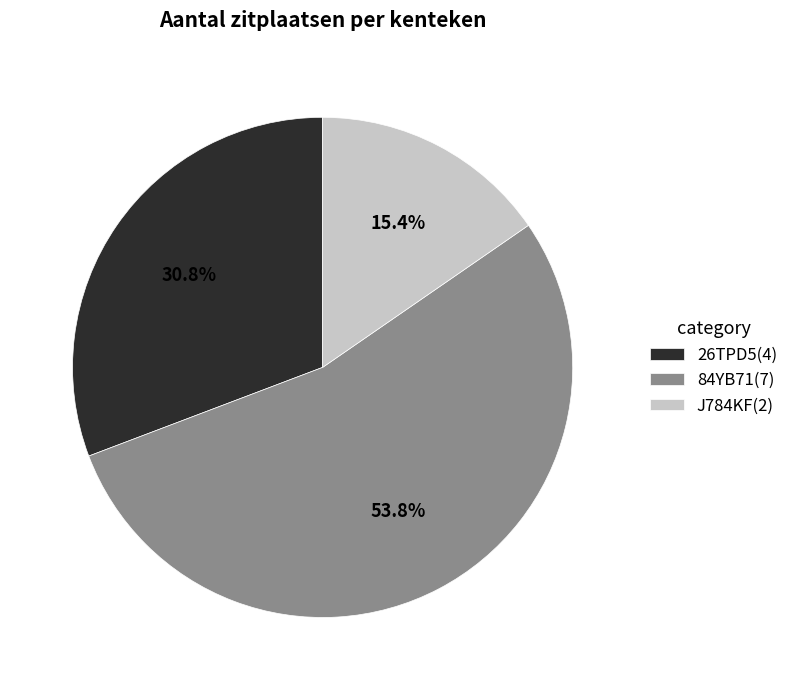

Combined, do J784KF and 84YB71 account for over 50%?

Yes